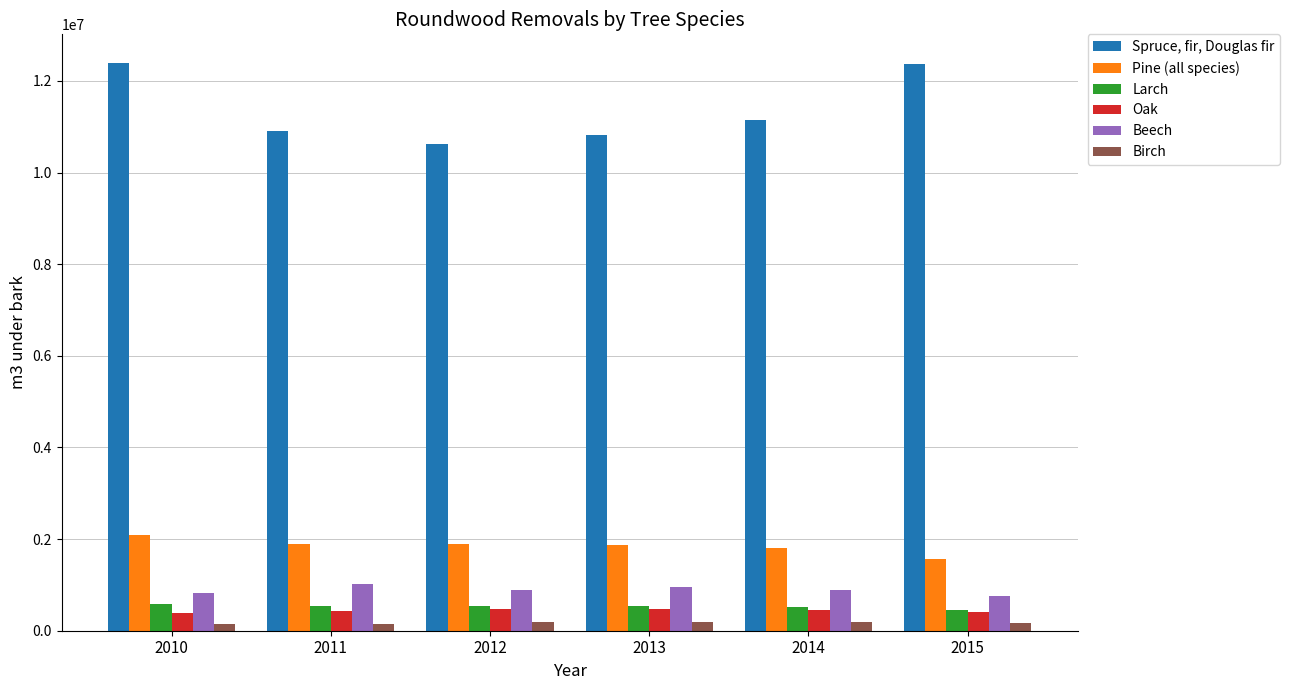

How many data points in Pine (all species) are less than 1899022?

3